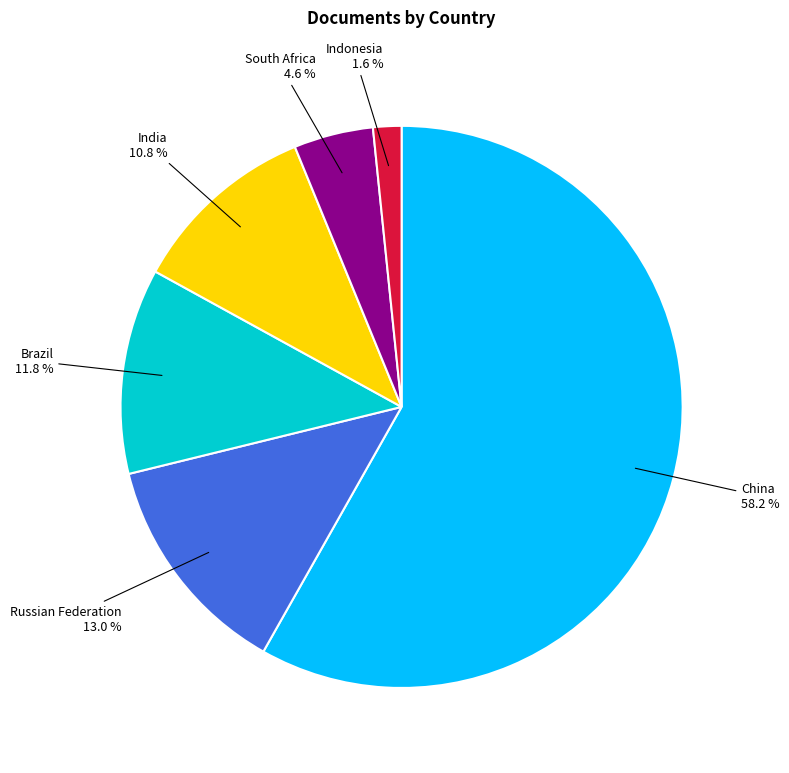

Rank the categories by value from lowest to highest.

Indonesia, South Africa, India, Brazil, Russian Federation, China